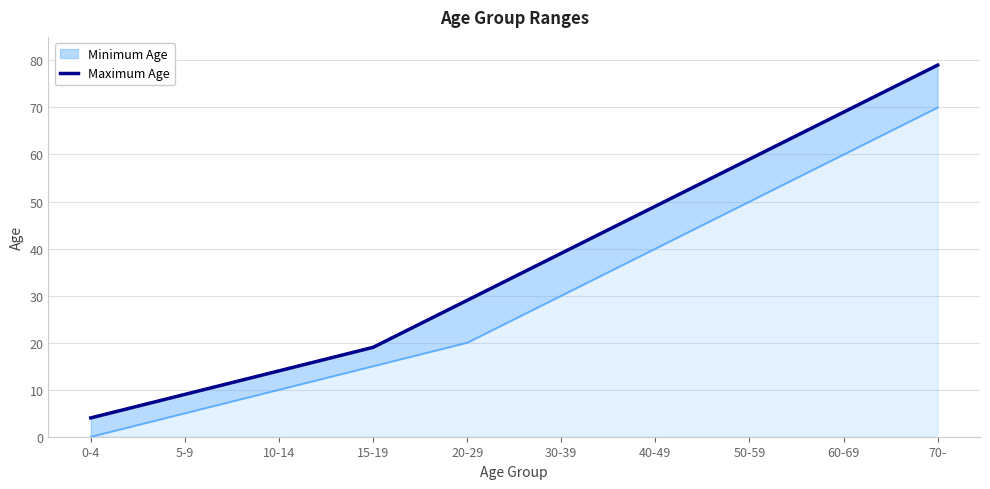

At which label is the value closest to 41?

30-39